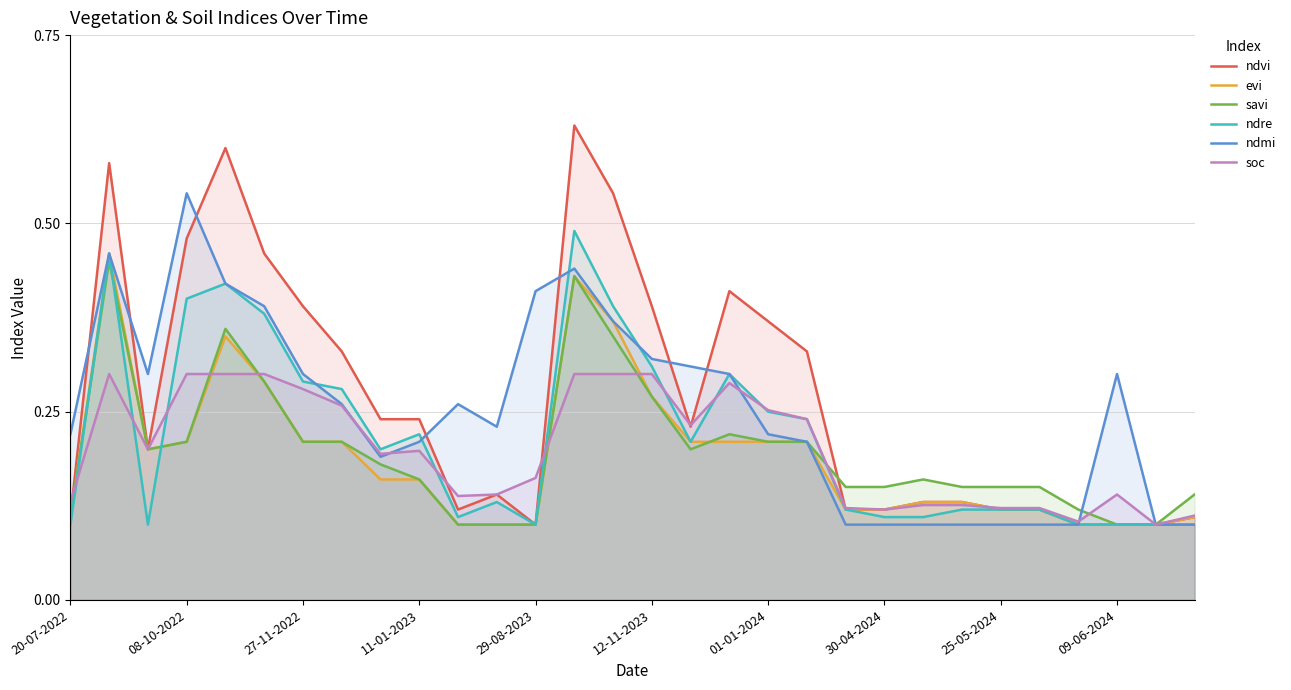

What is the average value of the soc series?

0.2